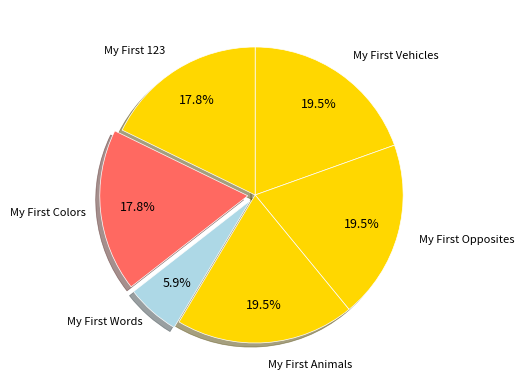

Count the number of slices in the pie.

6